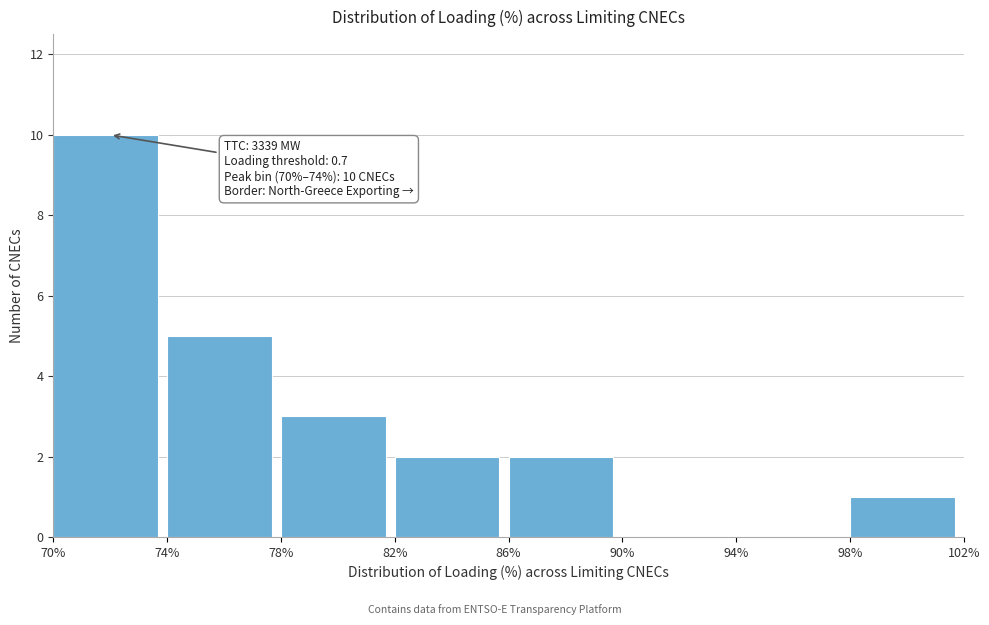

Over which range of the x-axis is the bar tallest?

70% to 74%